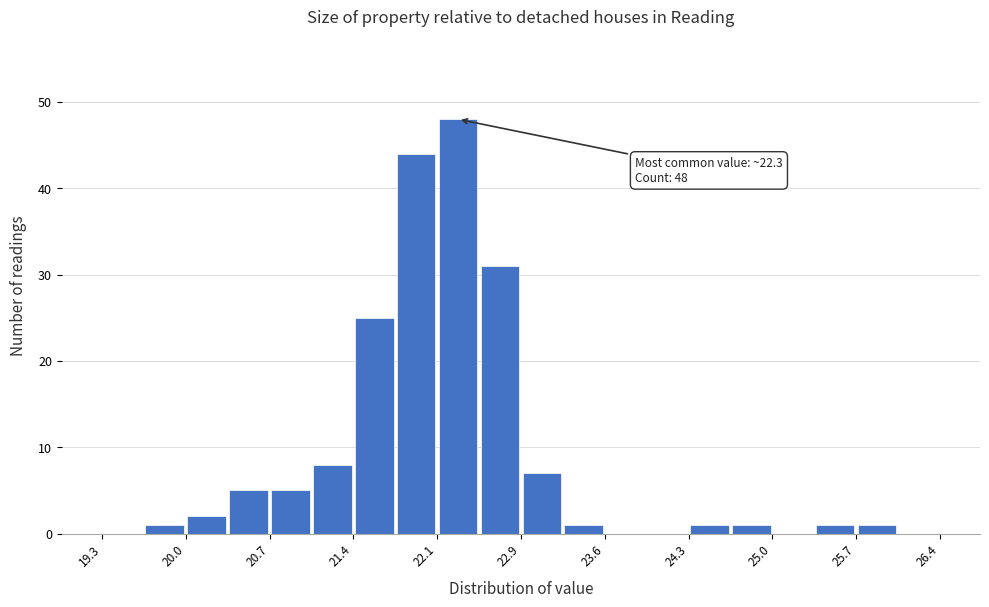

Around what value on the x-axis is the tallest bar? Give the approximate position of its centre, as read against the axis.

22.3